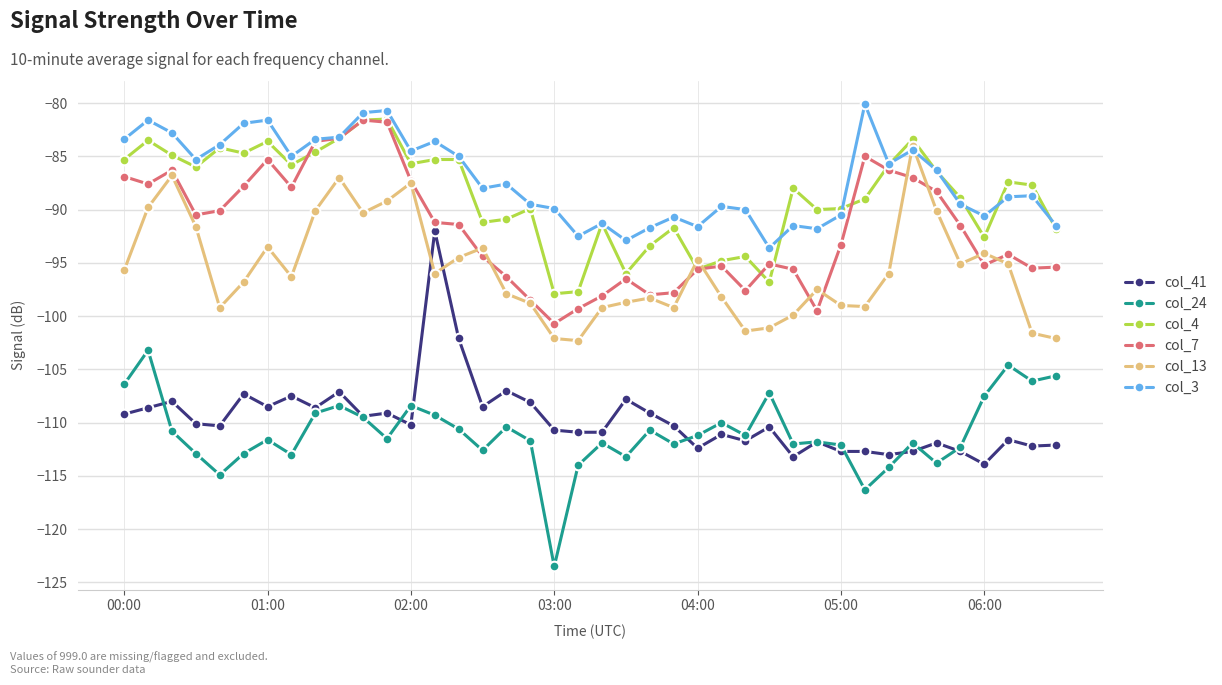

Which series has the largest range (max minus min)?

col_41